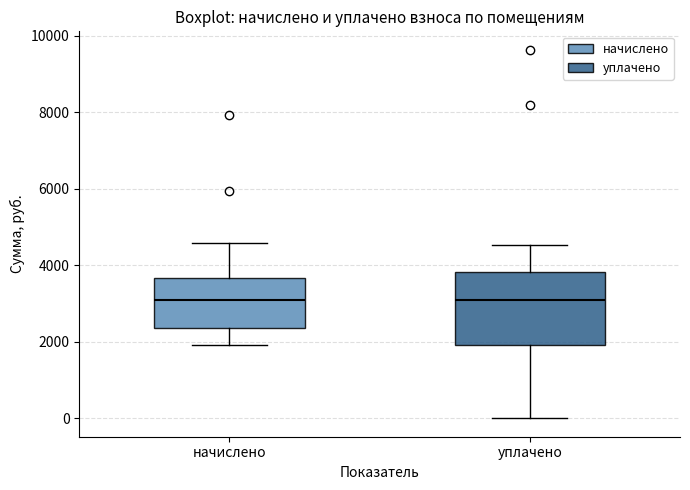

Reading left to right, transcribe this box plot: for each box, give where its median line is, the range the box spans, and where its two whiskers end, as read against the y-axis. The values are not printed on the chart, so give them approximately, as read against the axis.

начислено: median 3200, box 2400 to 3600, whiskers 2000 to 4600
уплачено: median 3000, box 2000 to 3800, whiskers 0 to 4600